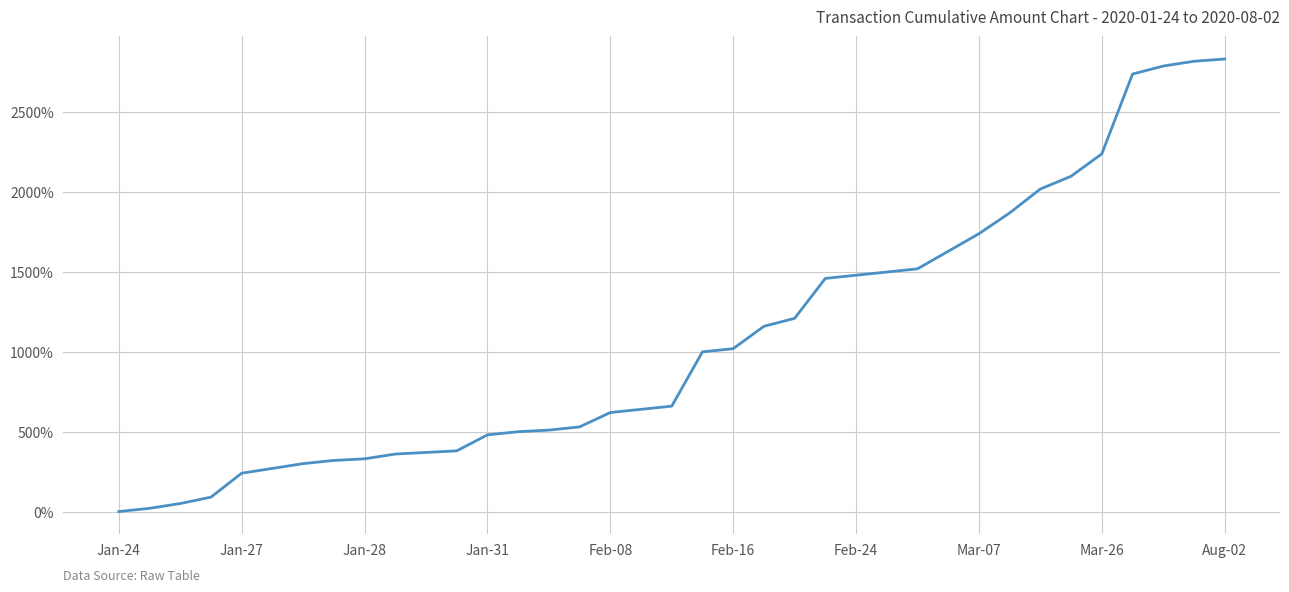

What is the difference between the maximum and minimum values?

2834.1